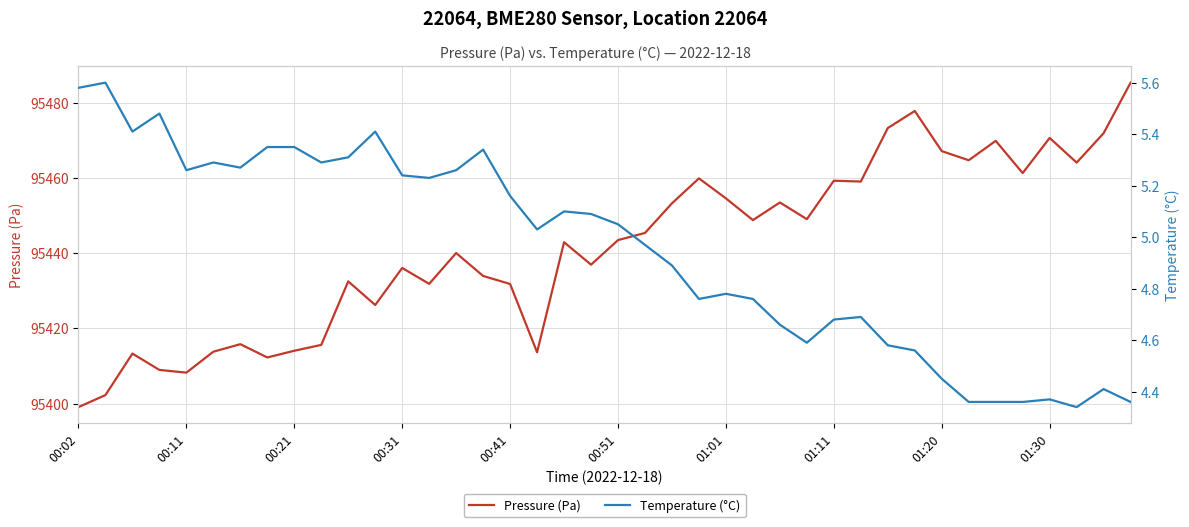

At which label does Pressure (Pa) reach its minimum?

00:02